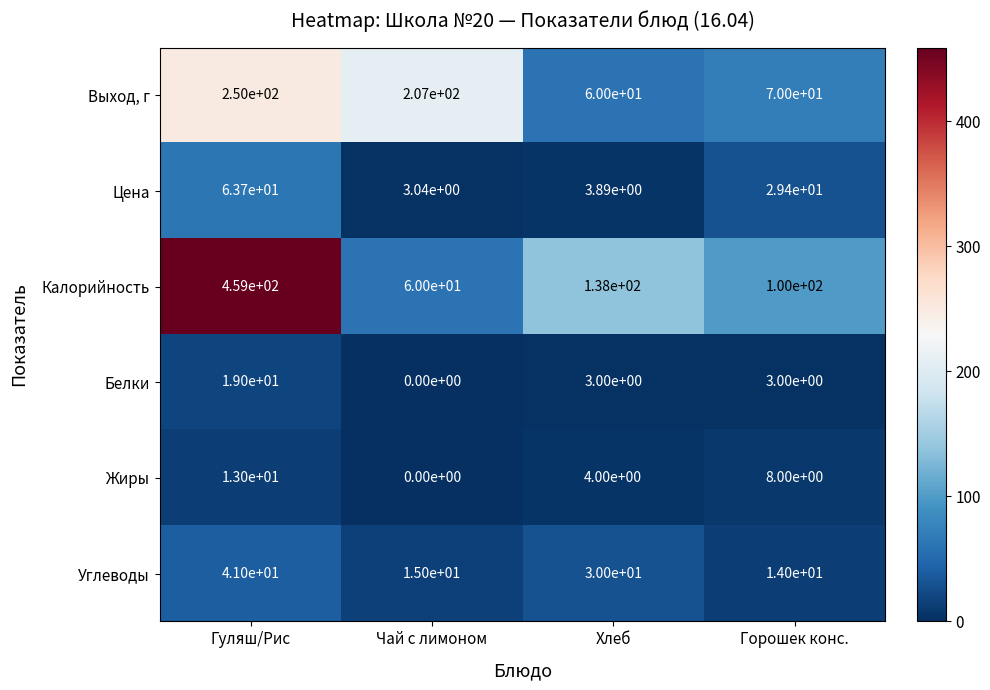

How many categories are shown in the chart?

4